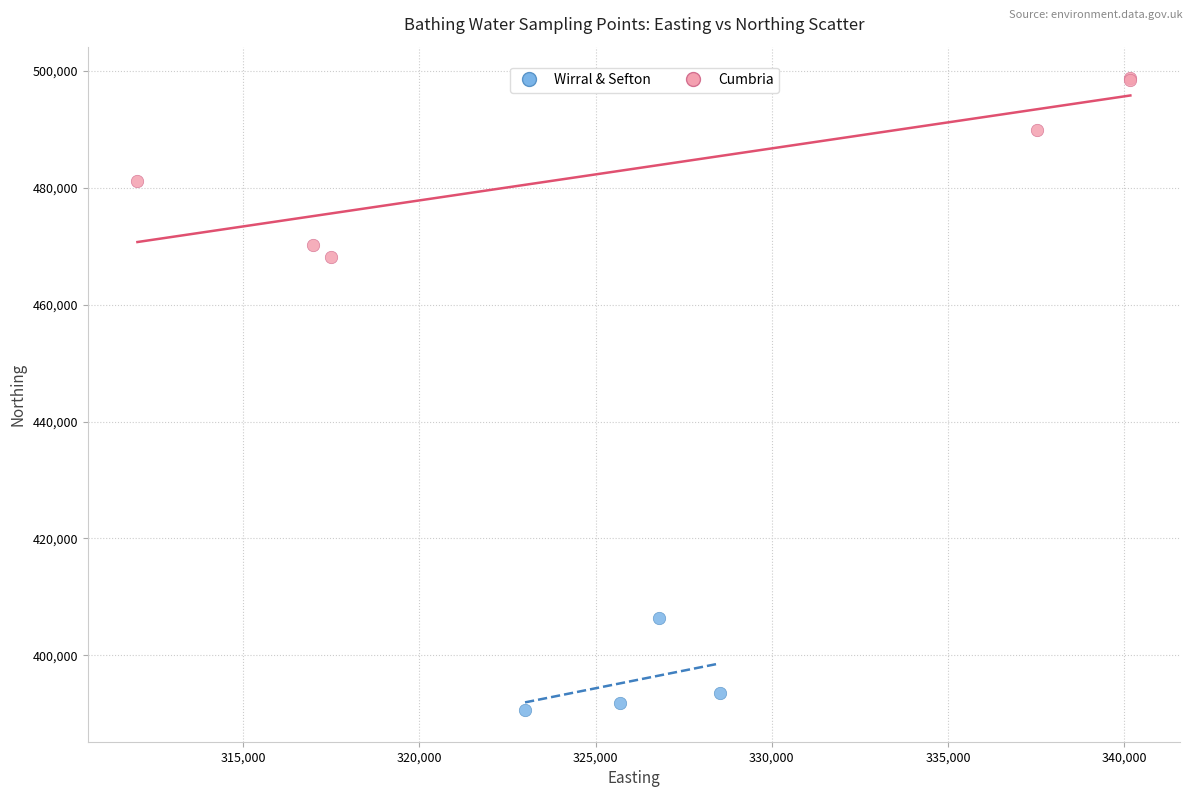

Which series has the largest Y range (max minus min)?

Cumbria